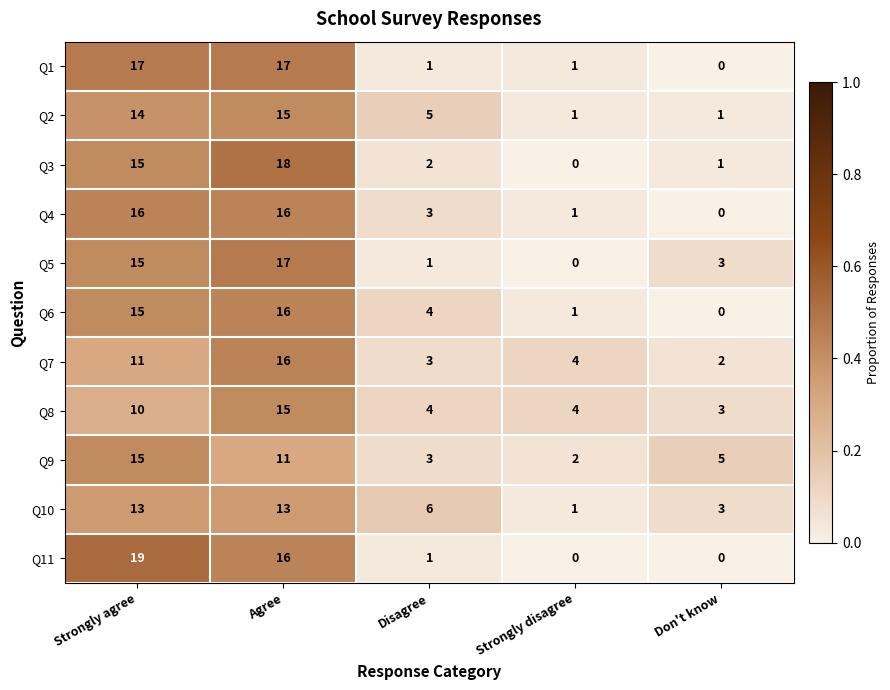

The value of Q9 at Disagree is 3. True or false?

True